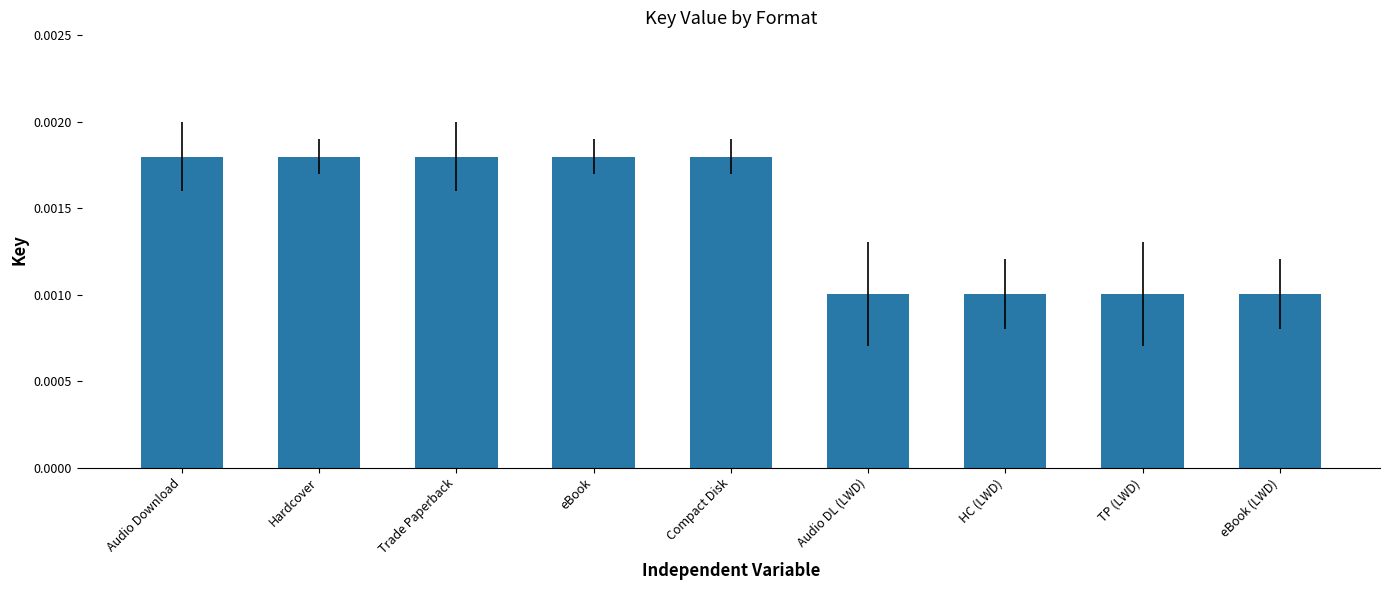

How many values are between 0 and 1?

9